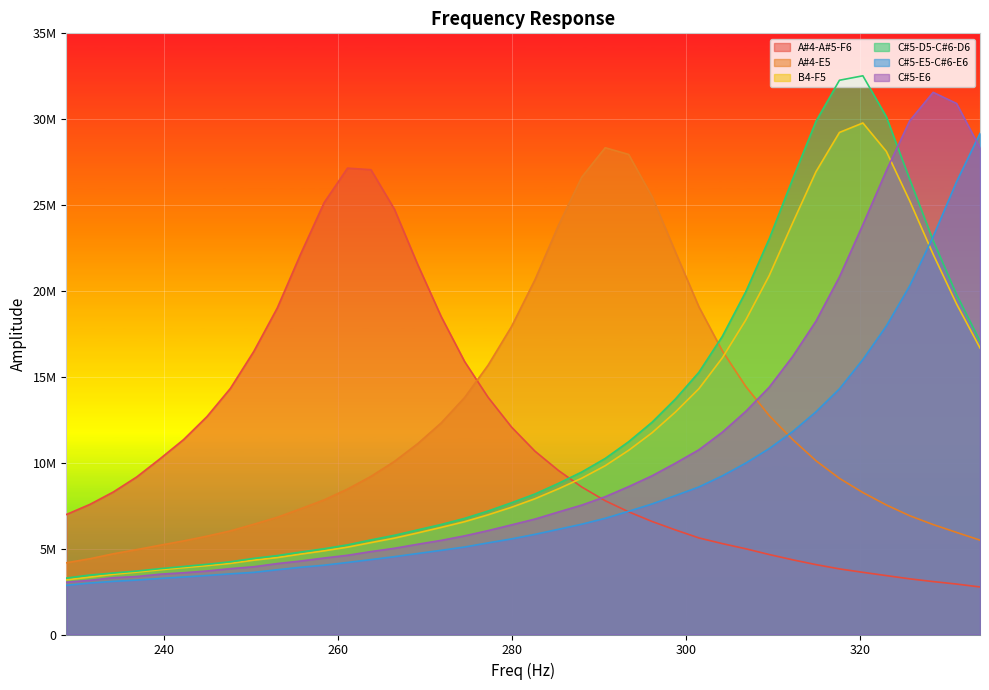

What is the label of the 37th point from the left?

325.689697265625